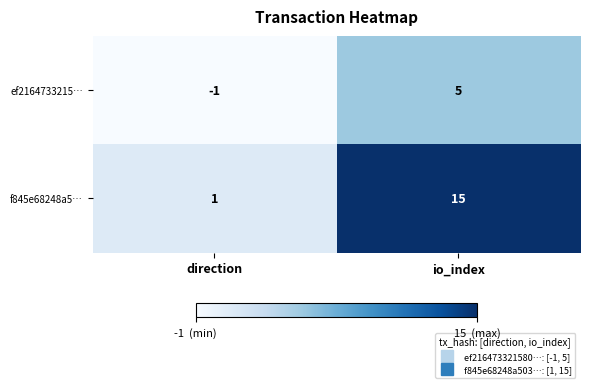

Which category has the lowest value across all series?

direction